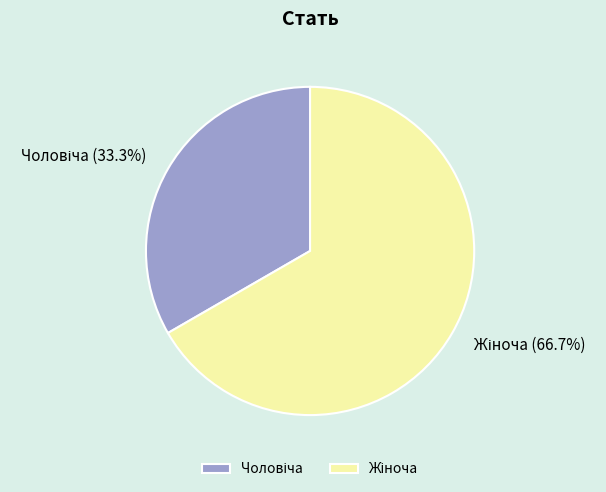

Is there a majority slice in this chart?

Yes